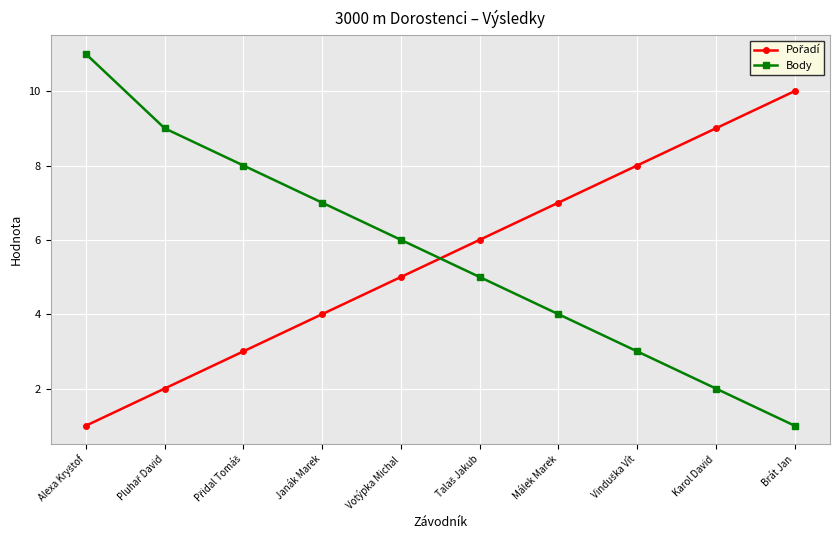

Which series has the largest total across all categories?

Body